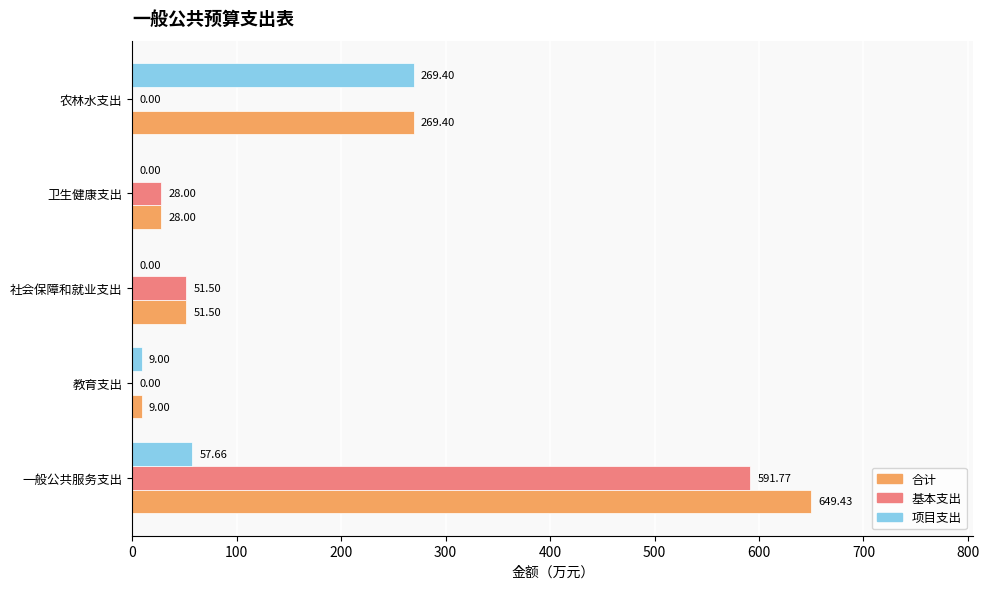

Between 一般公共服务支出 and 社会保障和就业支出, which series saw the biggest shift?

合计